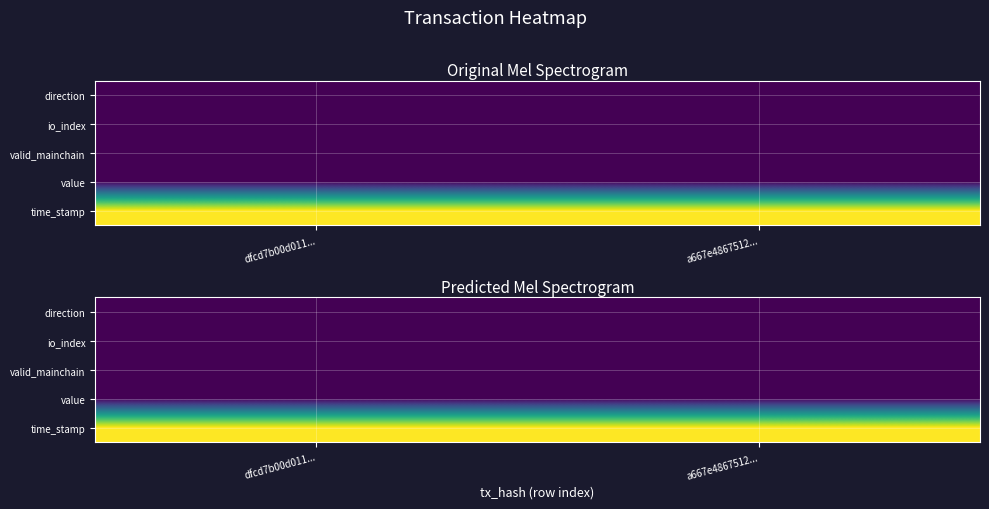

The value series shows 0.0 at a667e4867512.... True or false?

True